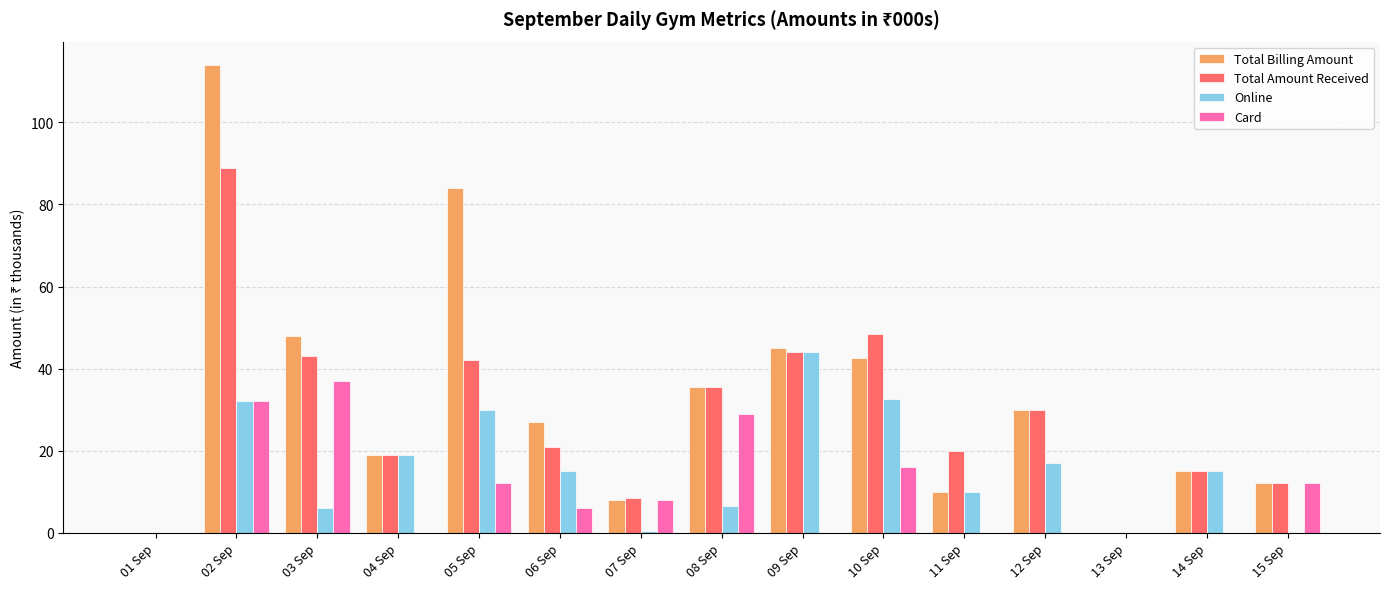

How many data points does each series have?

15